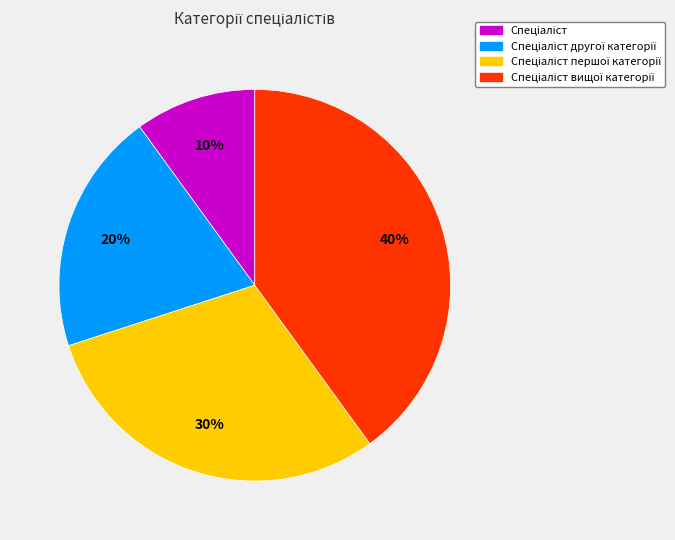

To the nearest percent, what is the difference between the largest and smallest slice percentages?

30%